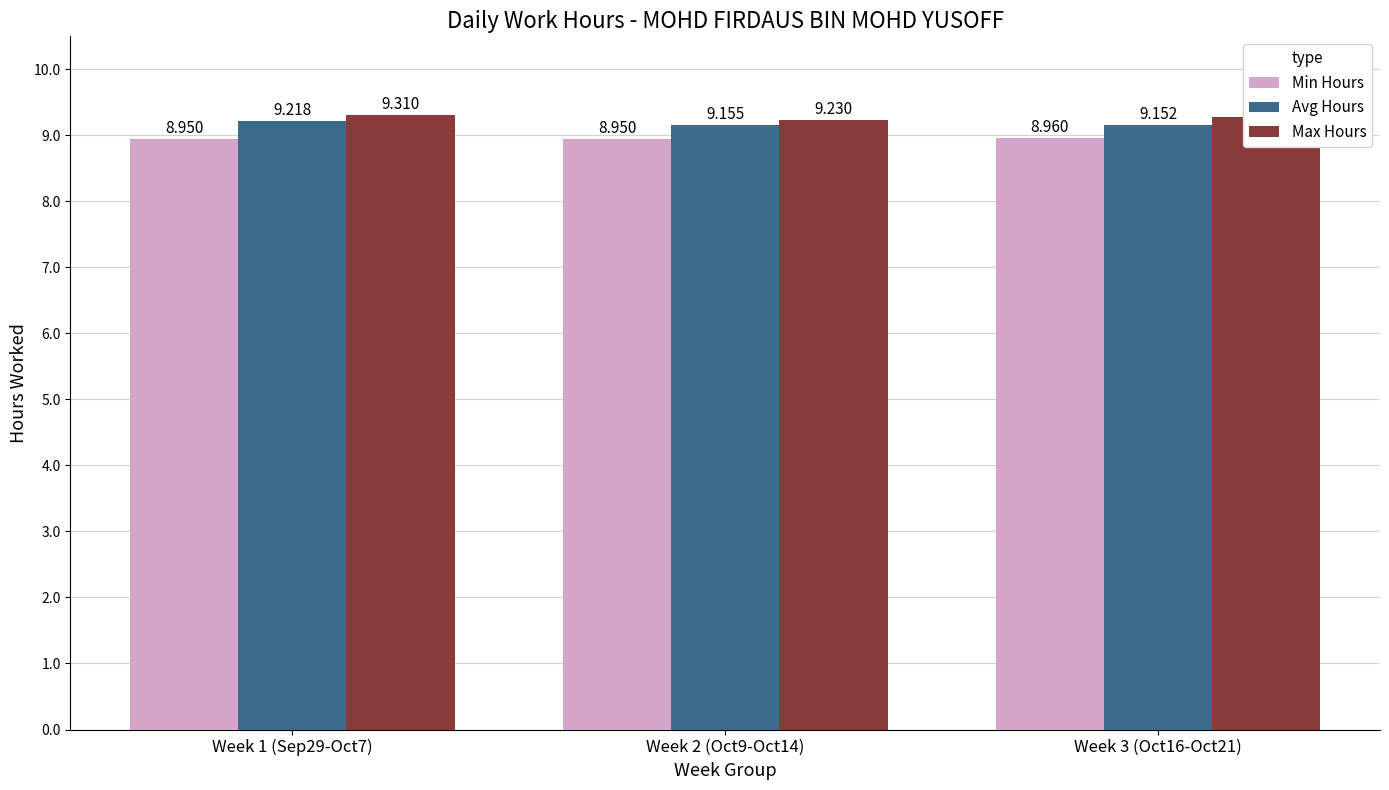

At how many categories does at least one series exceed 9?

3